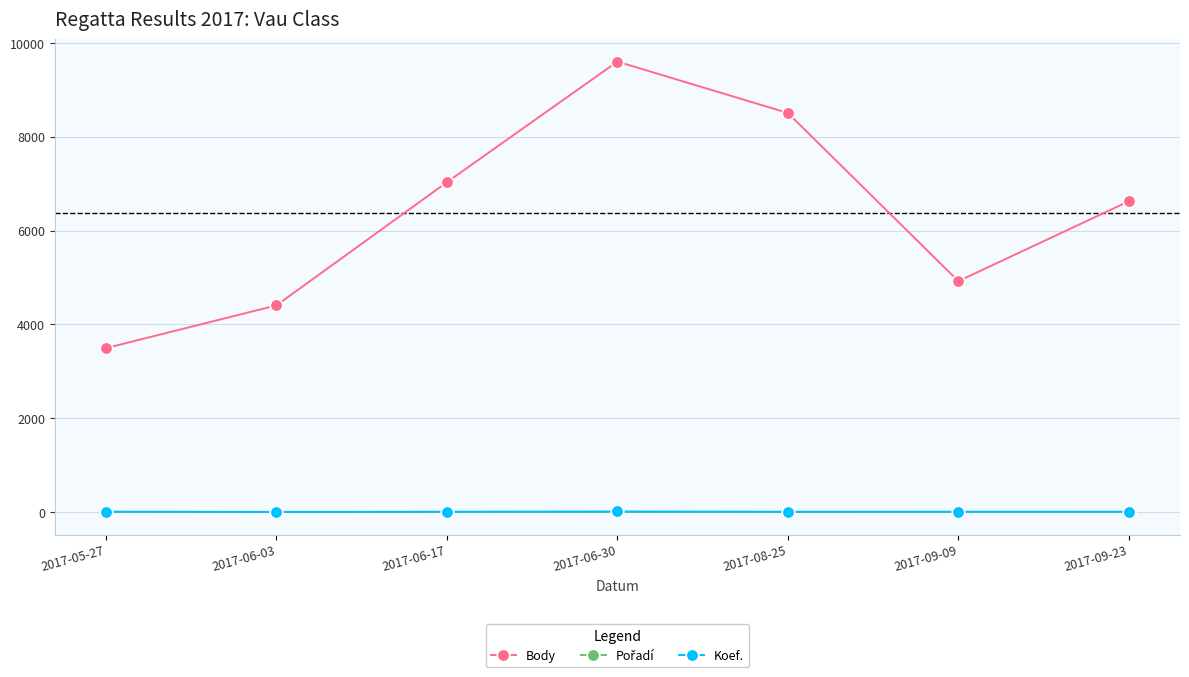

Which series has the largest range (max minus min)?

Body